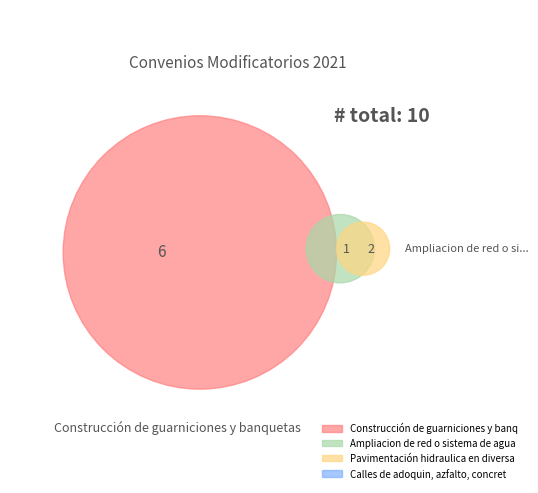

How many segments does this pie chart have?

4